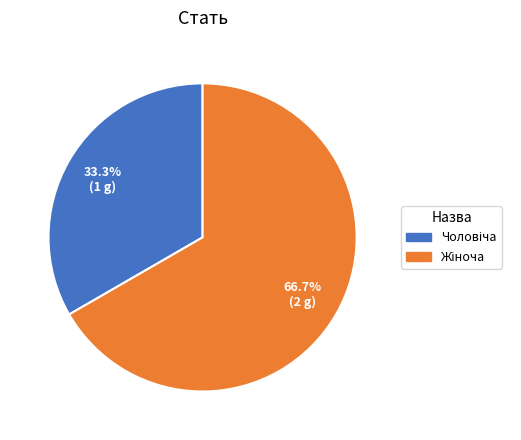

Is there a majority slice in this chart?

Yes